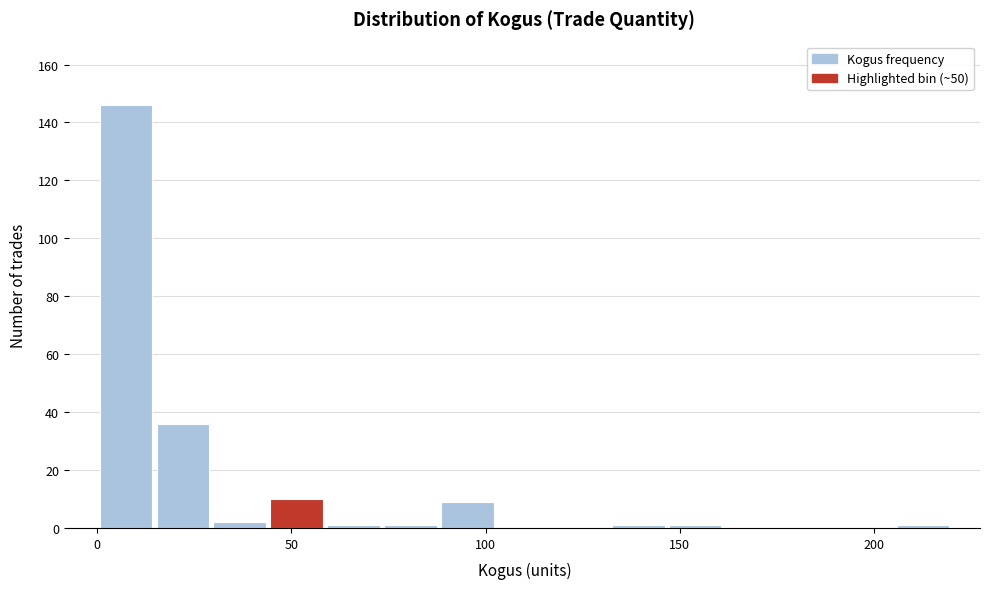

Around what value on the x-axis is the tallest bar? Give the approximate position of its centre, as read against the axis.

5